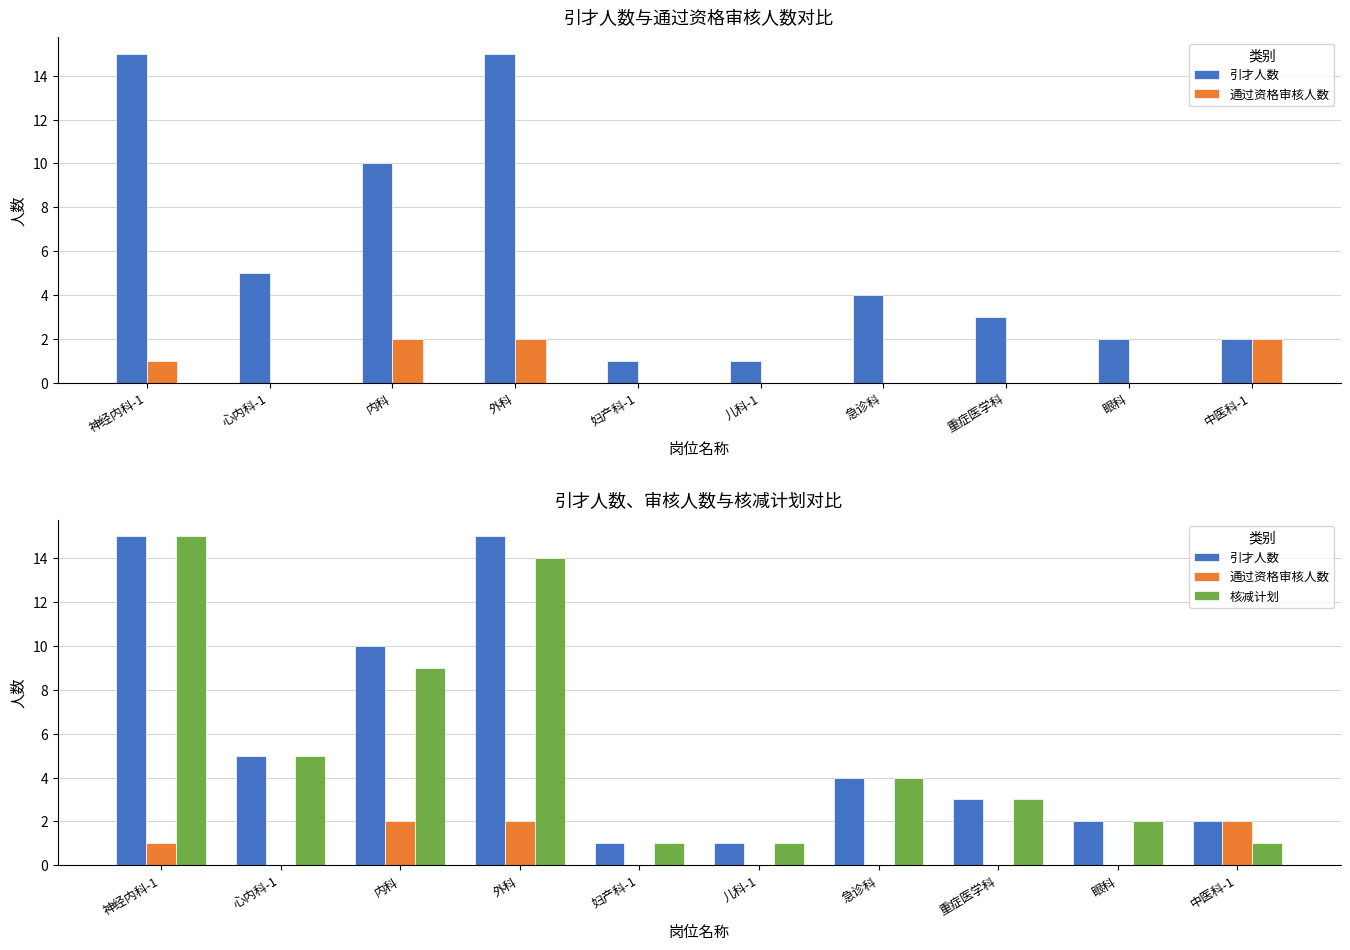

What is the label of the 1st bar from the right?

中医科-1